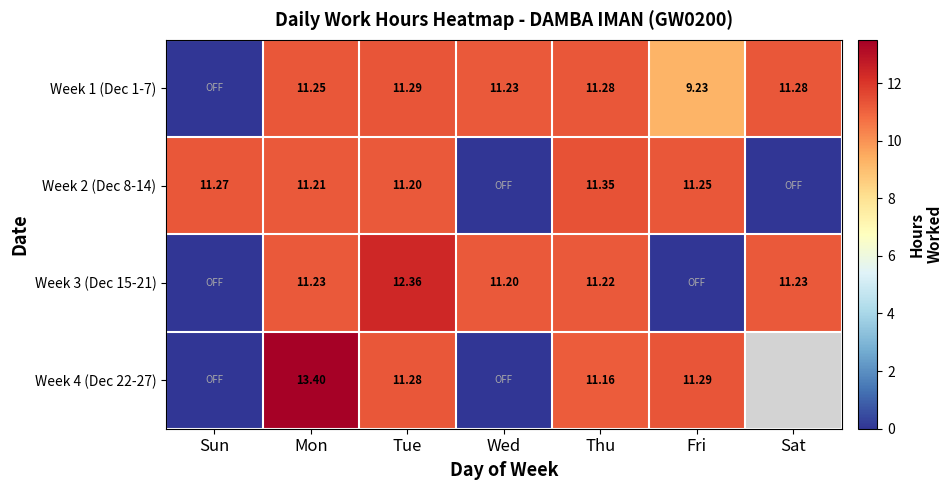

Rank the categories by Week 3 (Dec 15-21) value from lowest to highest.

Sun, Fri, Wed, Thu, Mon, Sat, Tue